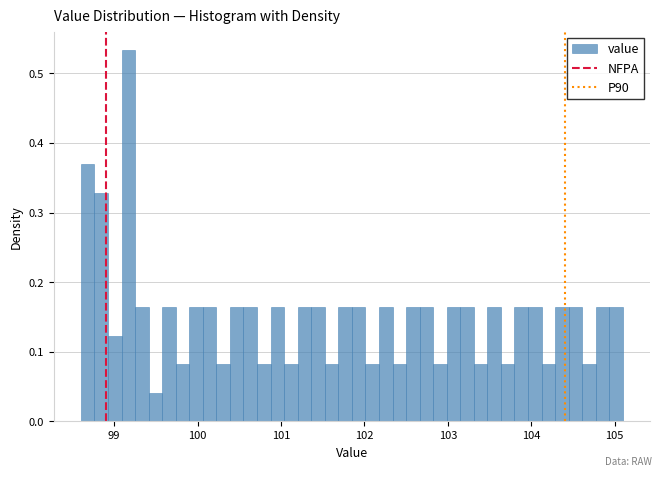

Read against the x-axis, roughly where is the centre of the tallest bar?

99.2